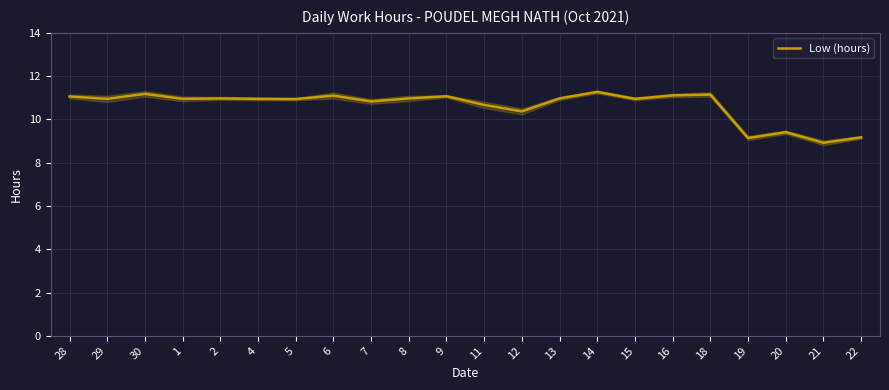

Rank the categories by value from highest to lowest.

14, 30, 18, 16, 6, 9, 28, 2, 8, 13, 29, 1, 4, 15, 5, 7, 11, 12, 20, 22, 19, 21